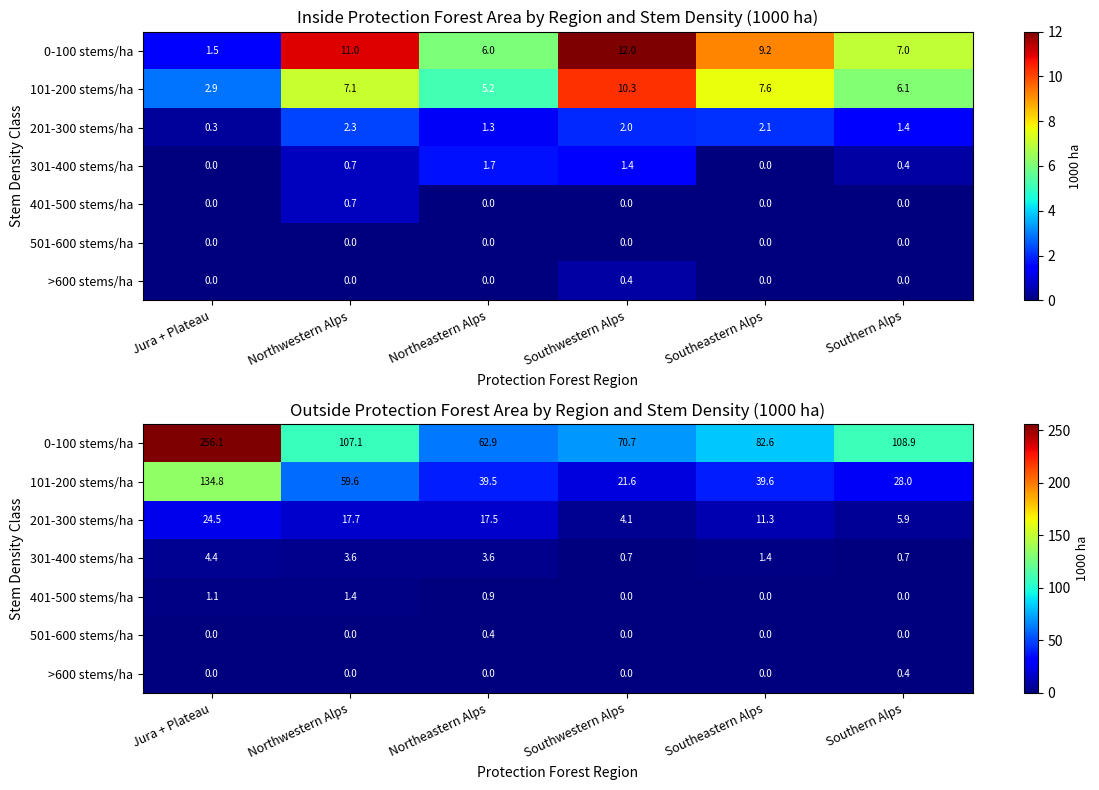

Which series has the largest total across all categories?

0-100 stems/ha